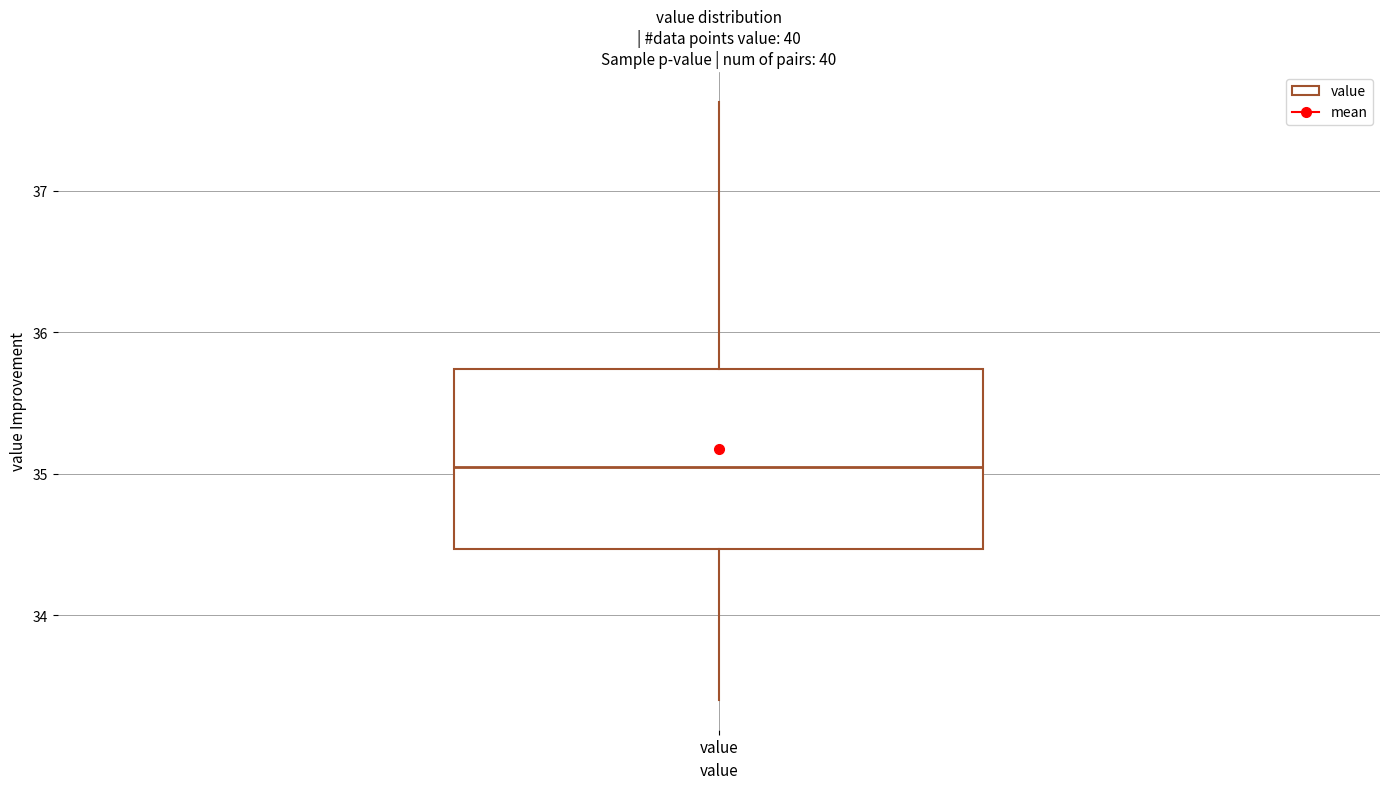

Read this box plot against the y-axis: the position of the median line, the range covered by the box, and the ends of both whiskers. The values are not printed on the chart, so give them approximately, as read against the axis.

median 35.1, box 34.5 to 35.7, whiskers 33.4 to 37.6